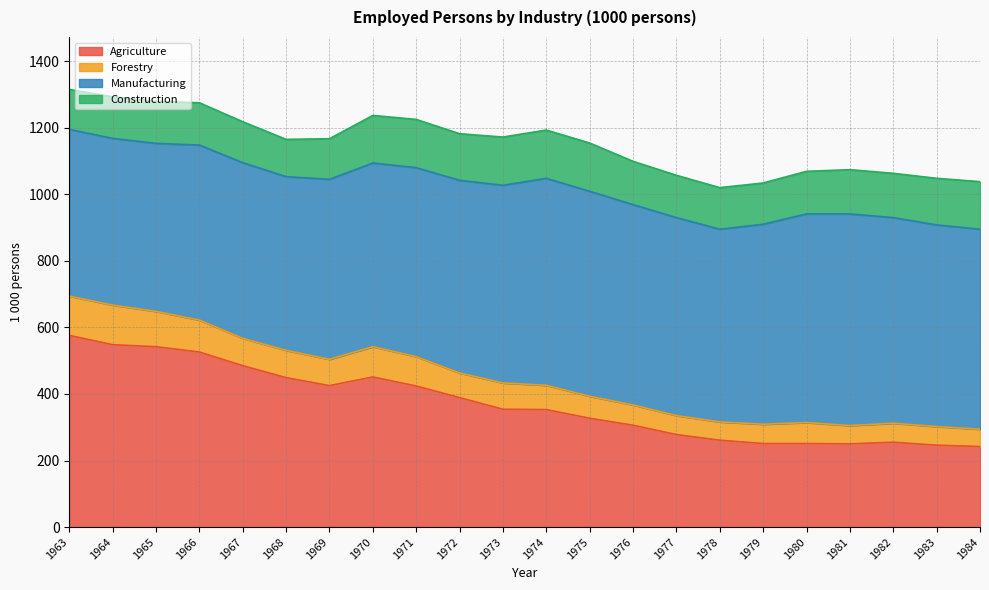

The value of Forestry at 1972 is 31. True or false?

False